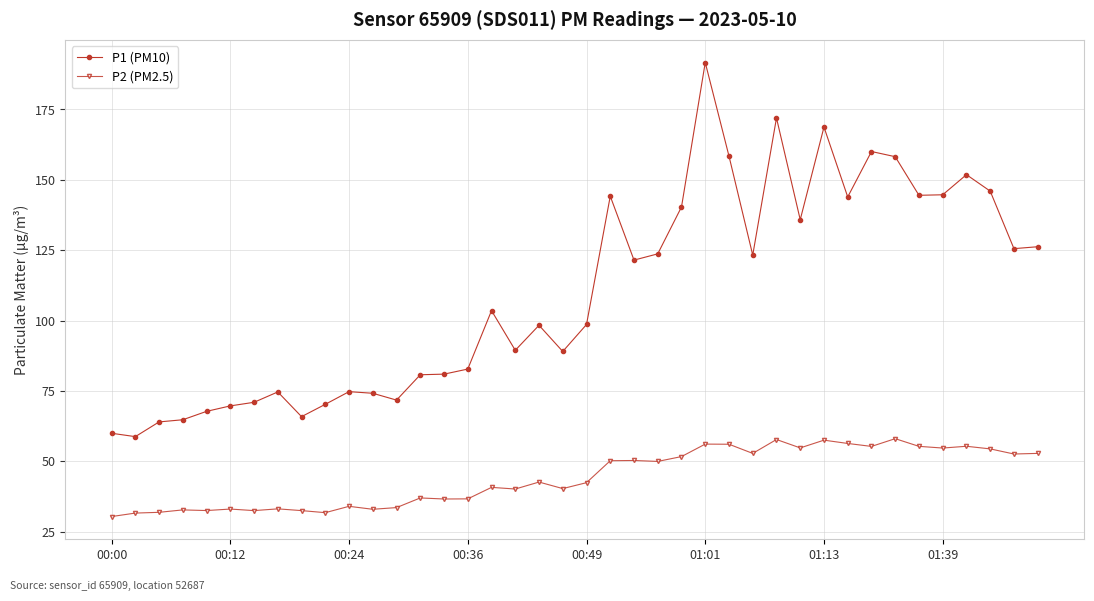

What is the difference between the maximum and second lowest values in the P2 (PM2.5) series?

26.4